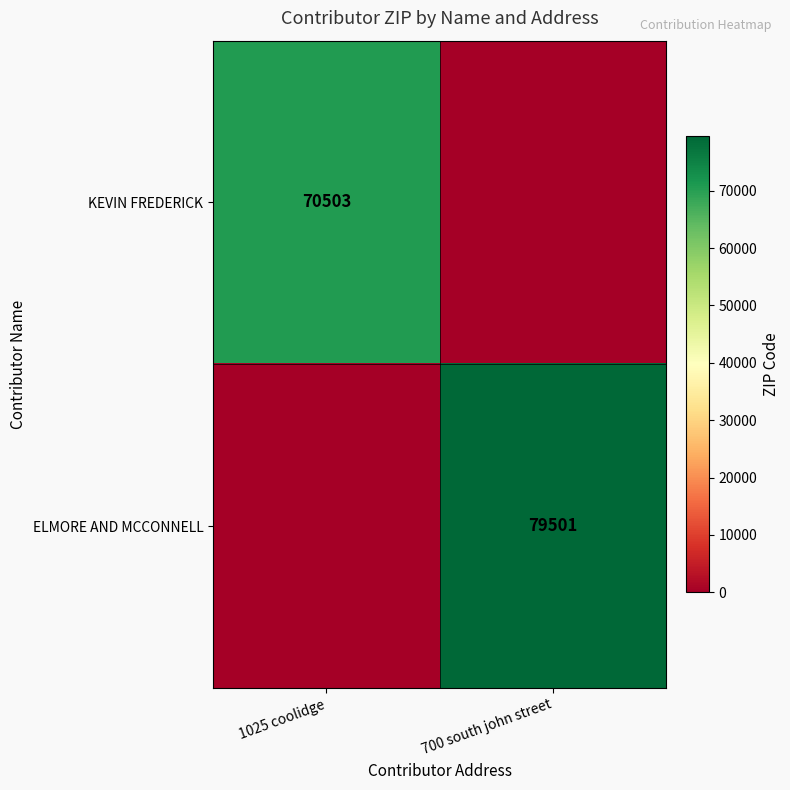

What is the difference between the highest and lowest values at 1025 coolidge?

70503